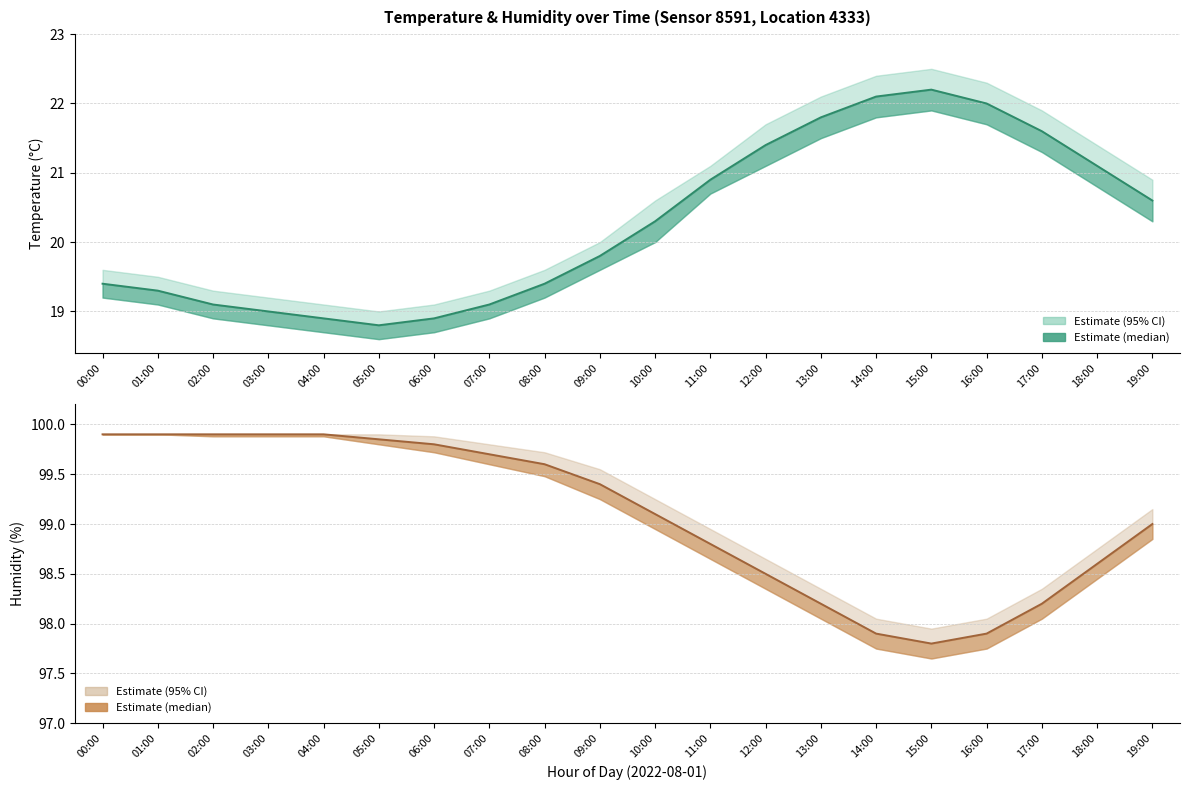

How many data points in humidity_lower are less than 99?

10